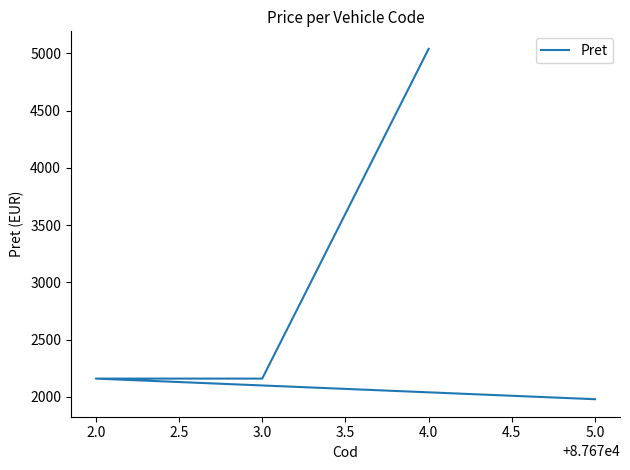

What is the label of the 2nd point from the left?

3.0